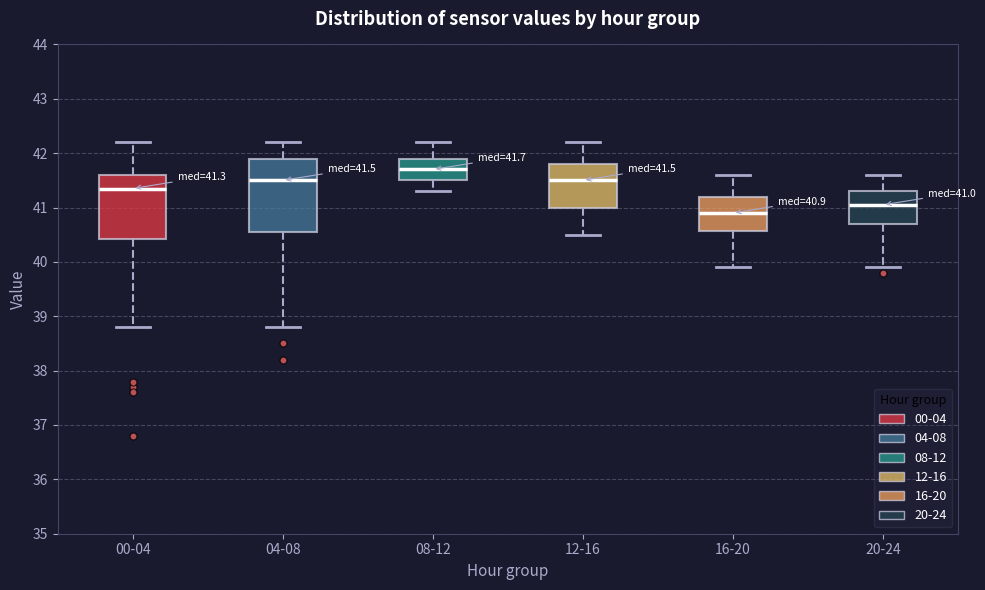

Which box's median line is the highest?

08-12